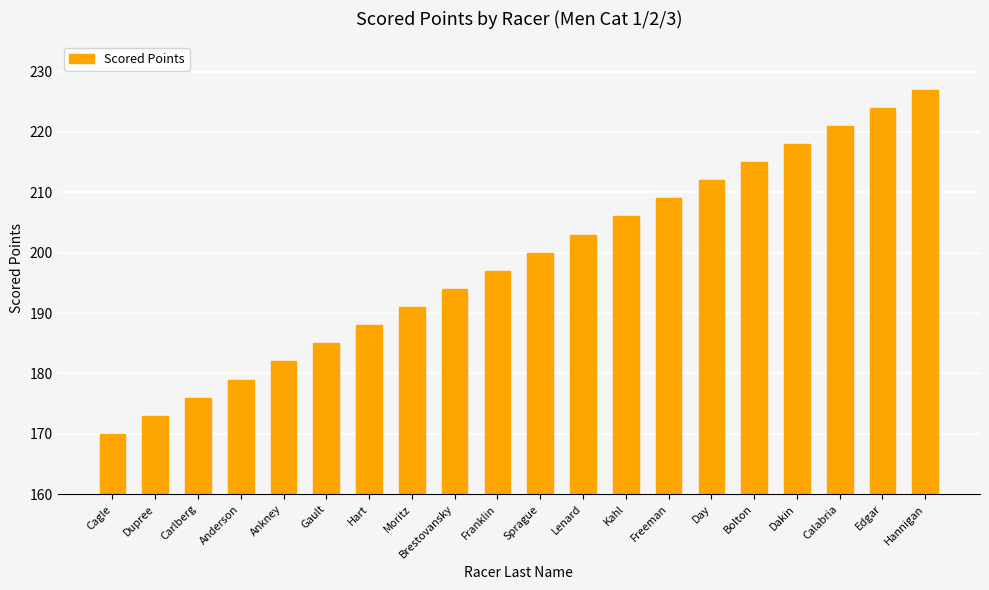

What position from the right is Anderson?

17